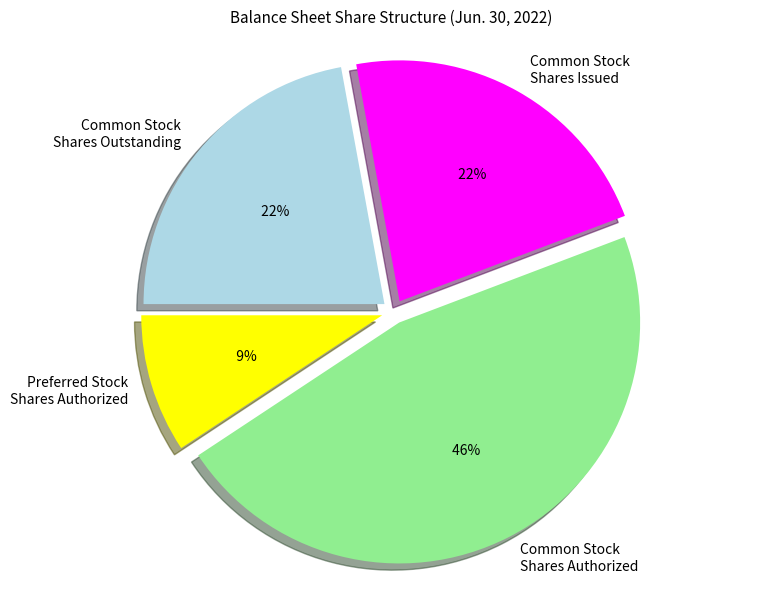

How many slices are in this pie chart?

4